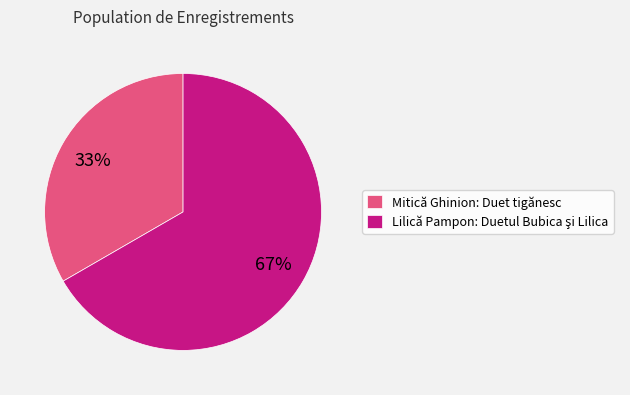

Is there any slice that represents more than half of the pie?

Yes